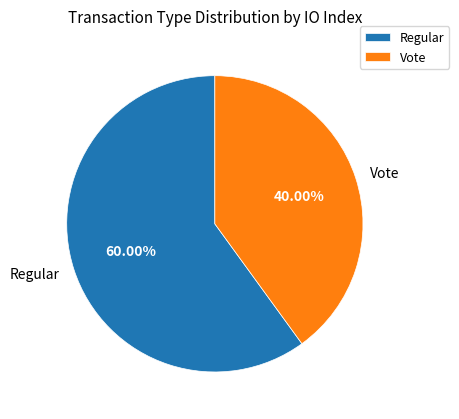

Which slice is the smallest?

Vote